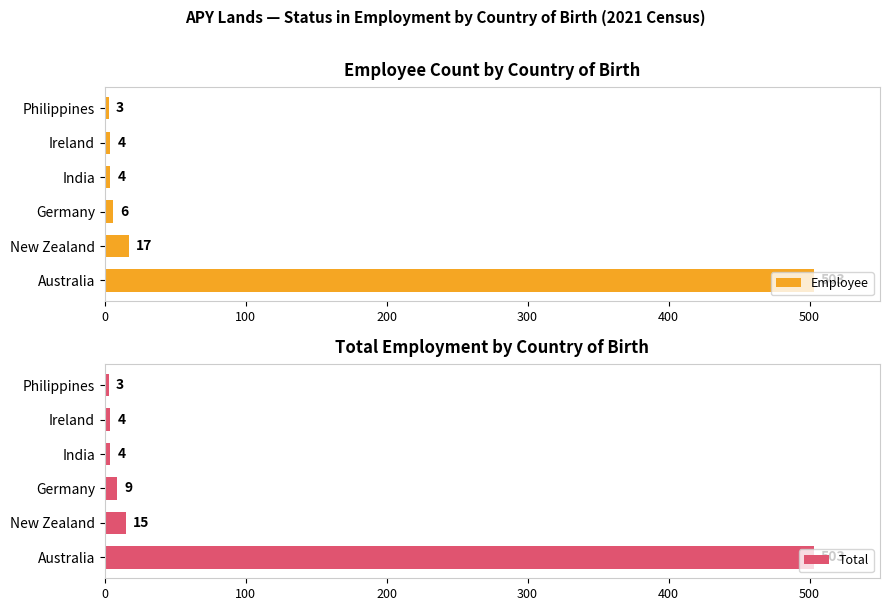

What is the lowest value of the Employee series?

3